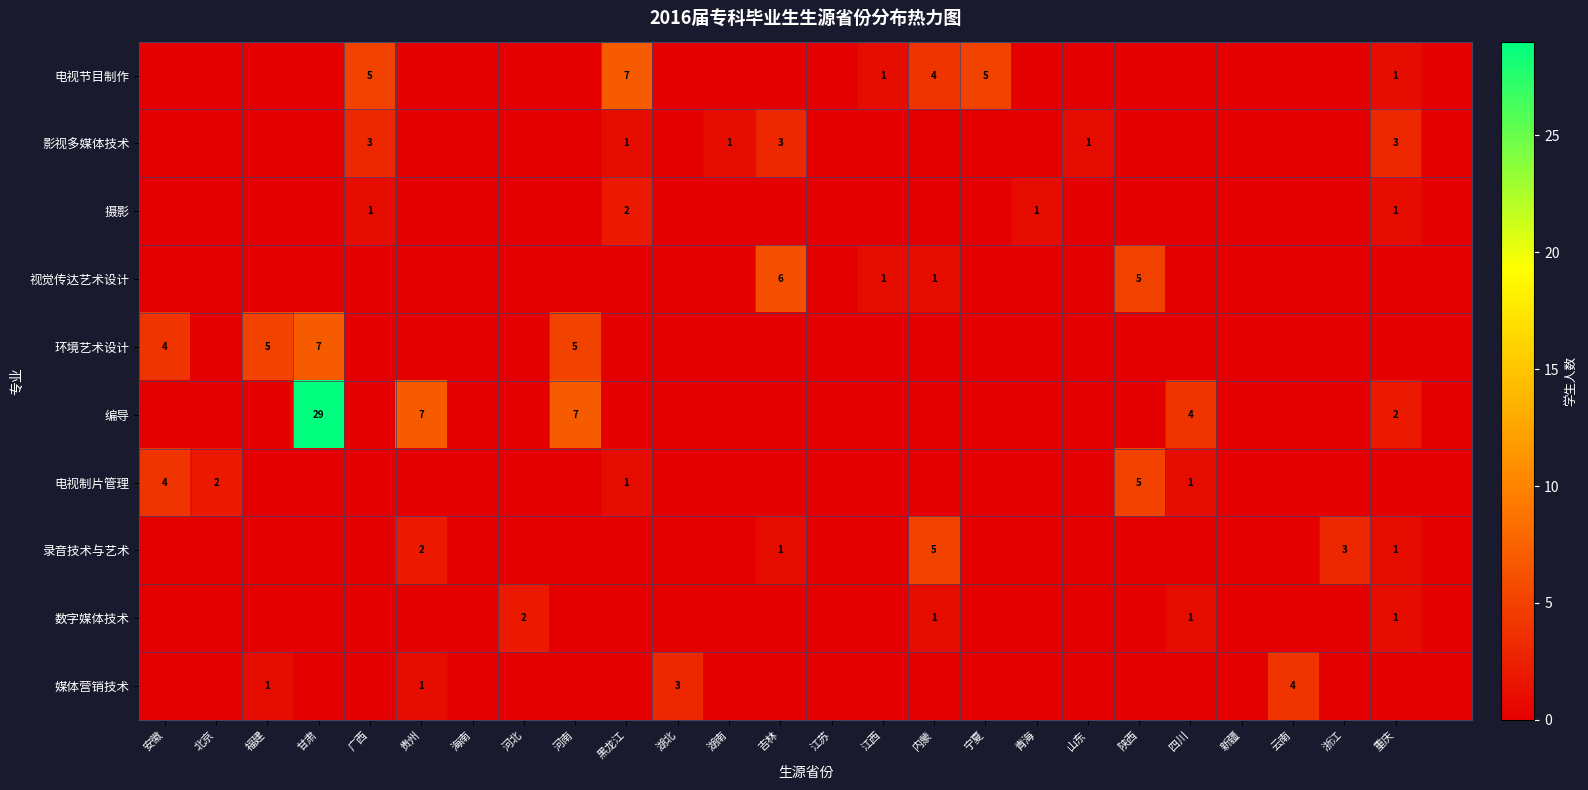

Which series has the largest total across all categories?

编导